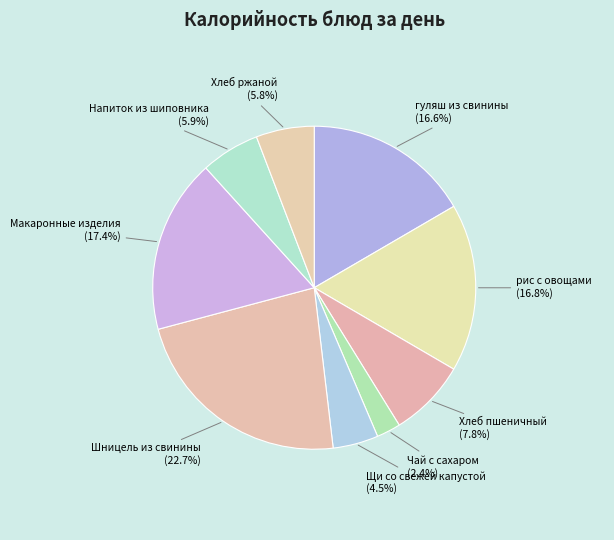

Between Щи со свежей капустой and Хлеб ржаной, which is larger?

Хлеб ржаной